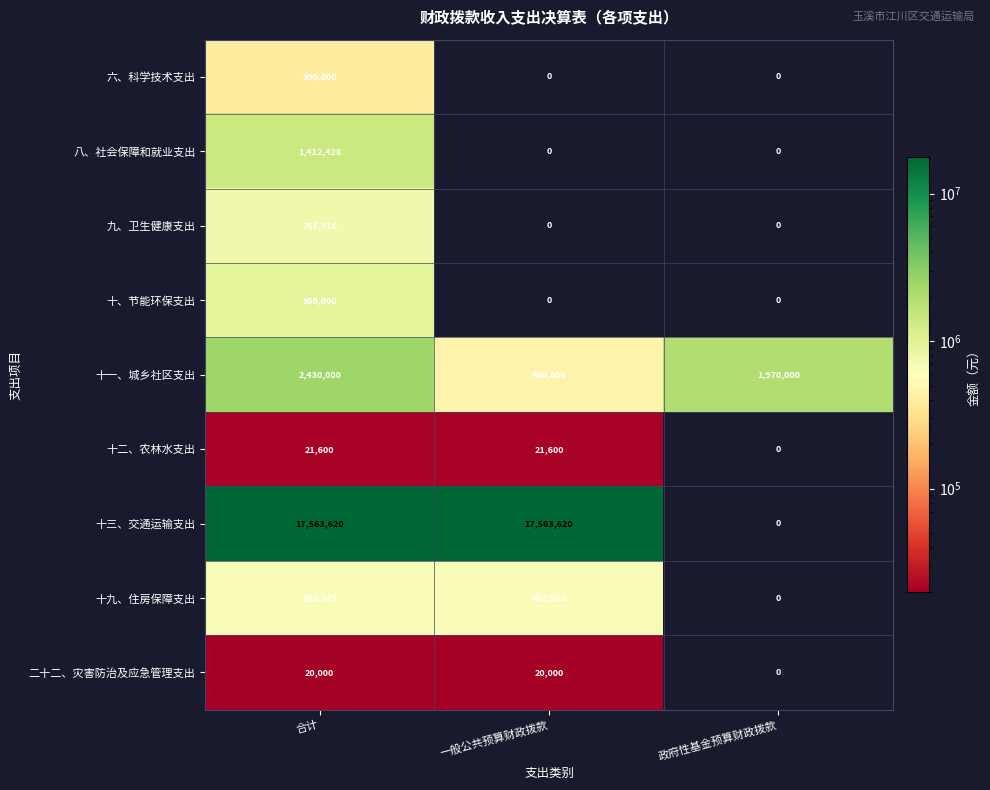

What is the maximum value shown in the chart?

17563620